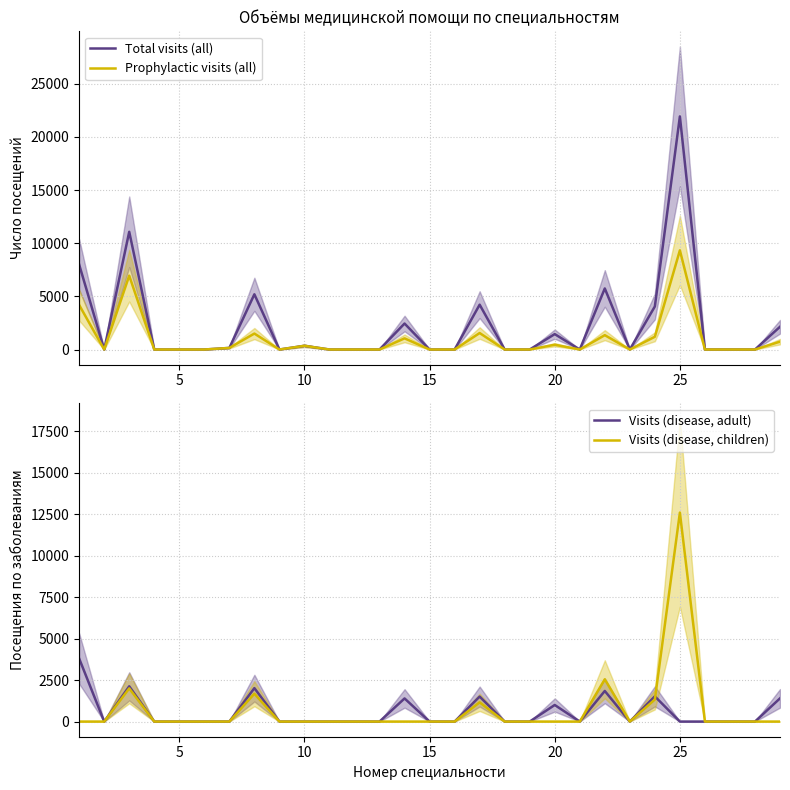

At 20, list the series in order from largest to smallest.

Total visits (all), Visits (disease, adult), Prophylactic visits (all), Visits (disease, children)